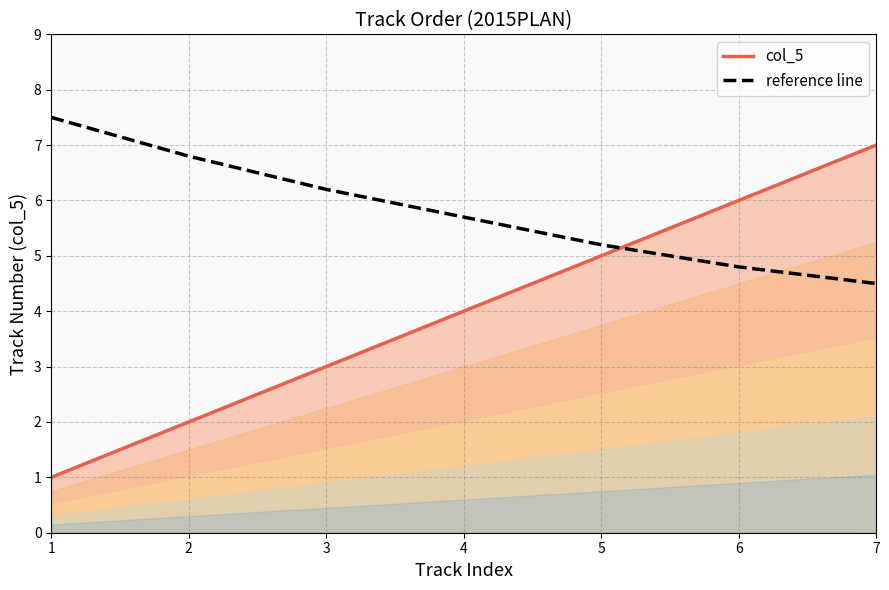

What are all the series names shown in the legend?

col_5, reference line